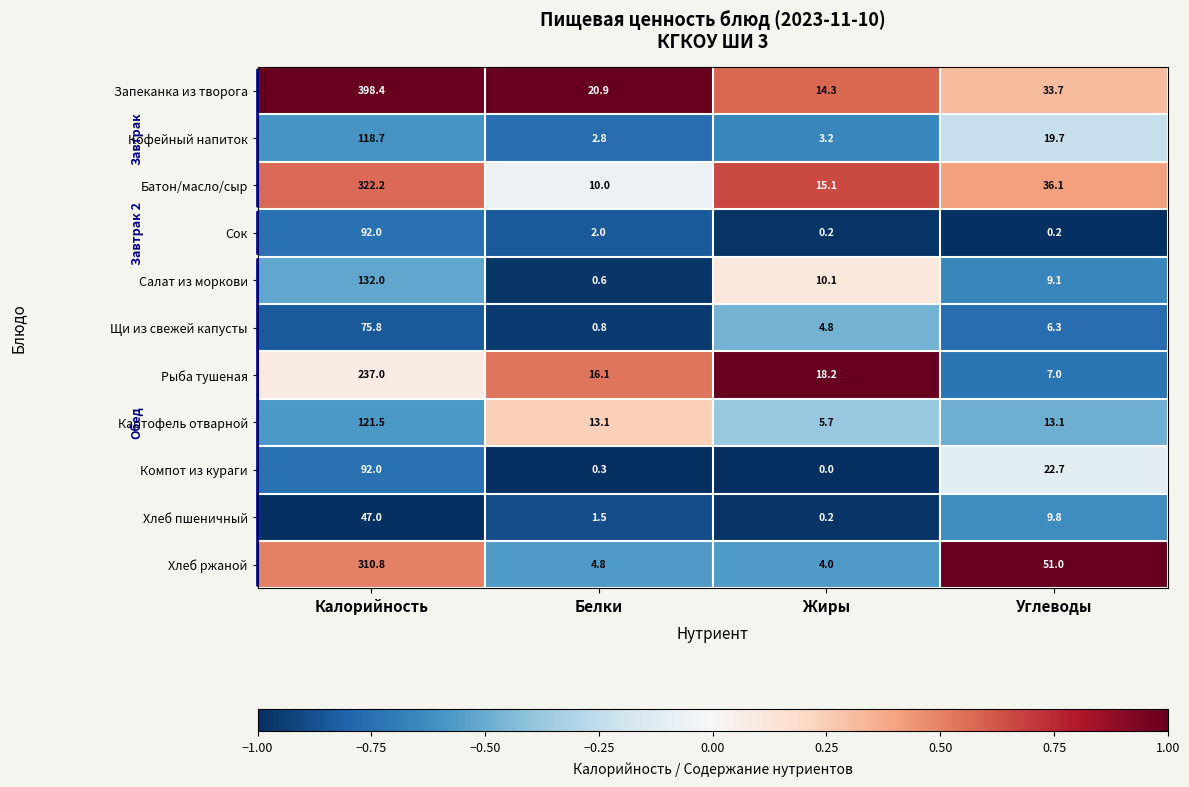

True or false: Рыба тушеная has a value of 5.1 at Белки.

False